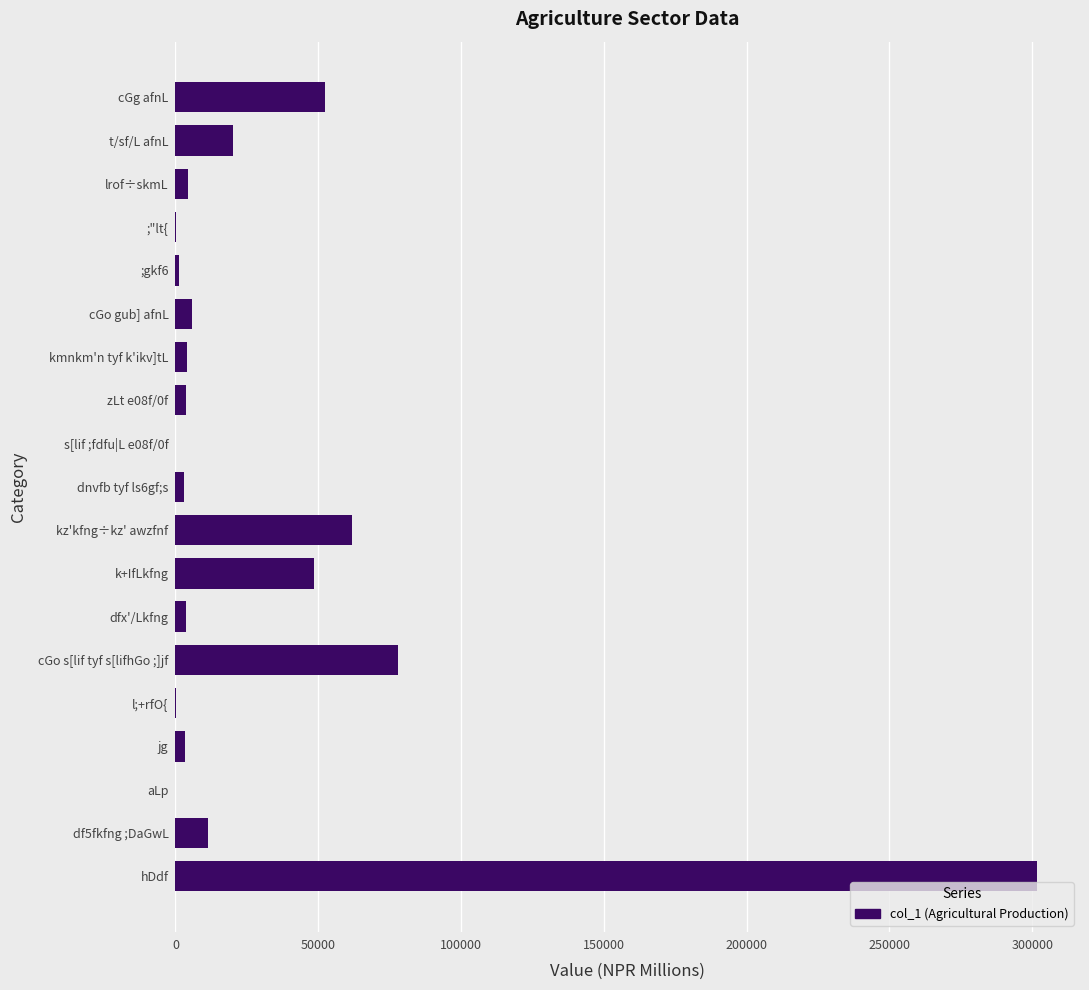

Are the bars horizontal?

Yes